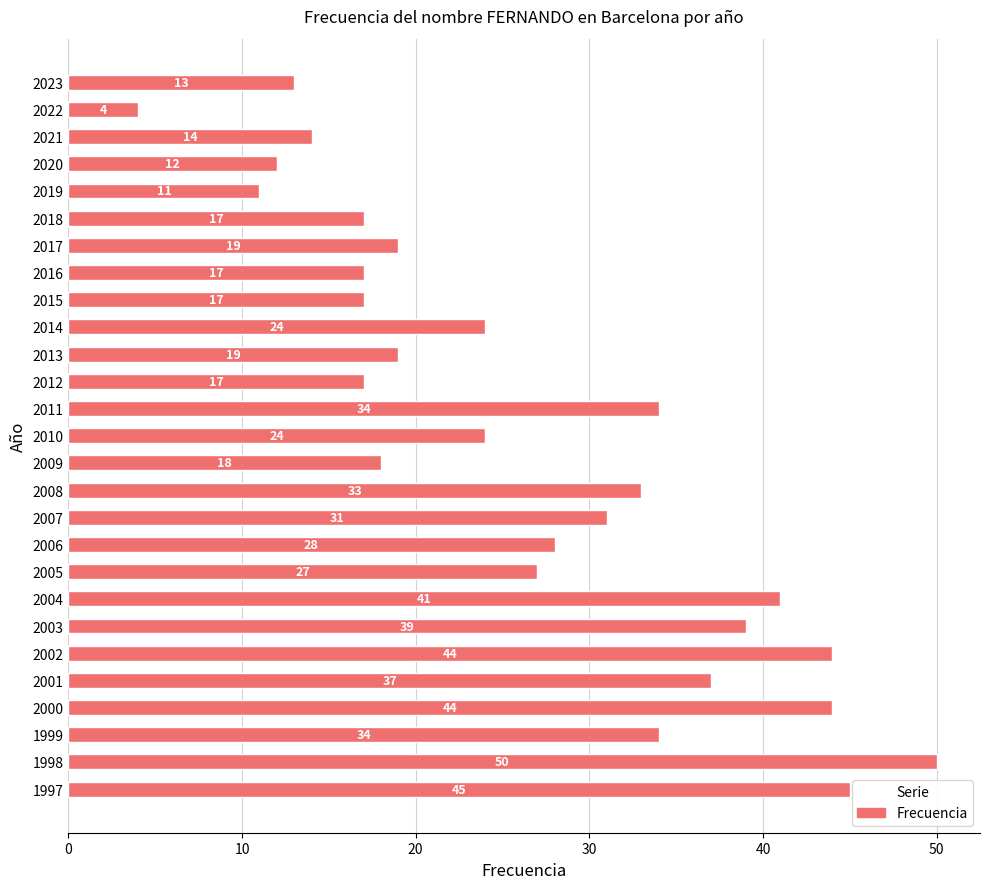

What is the difference between the second highest and minimum values?

41